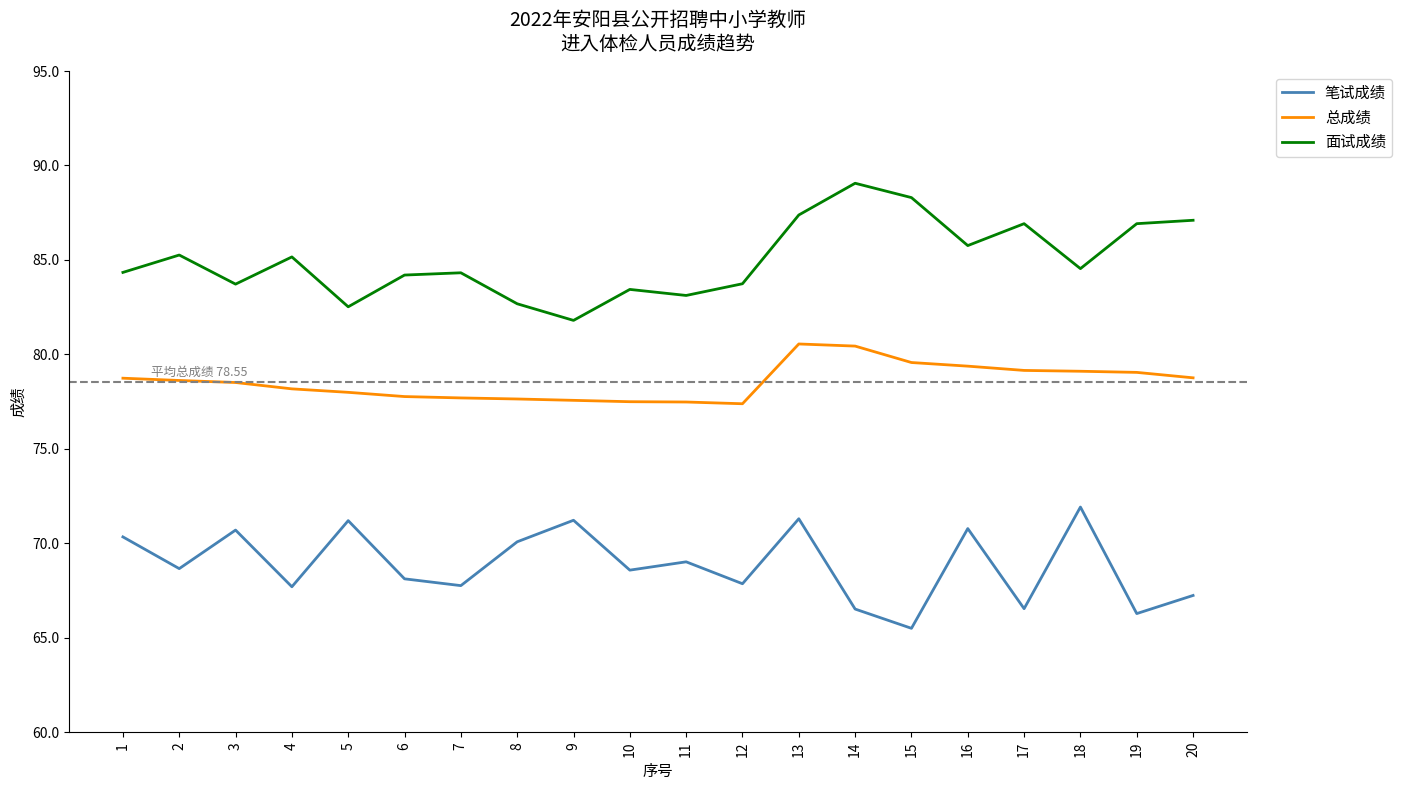

Is the value of 面试成绩 at 1 greater than the value of 总成绩 at 10?

Yes